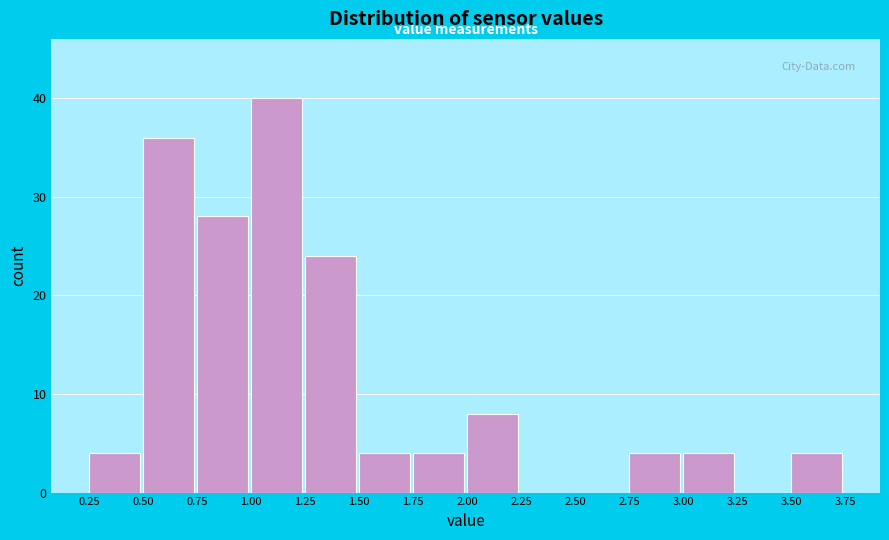

Reading left to right, list every bar in this chart as the range it spans on the x-axis followed by its height. The values are not printed on the chart, so give them approximately, as read against the axis.

0.25 to 0.50: 4
0.50 to 0.75: 36
0.75 to 1.00: 28
1.00 to 1.25: 40
1.25 to 1.50: 24
1.50 to 1.75: 4
1.75 to 2.00: 4
2.00 to 2.25: 8
2.25 to 2.50: 0
2.50 to 2.75: 0
2.75 to 3.00: 4
3.00 to 3.25: 4
3.25 to 3.50: 0
3.50 to 3.75: 4